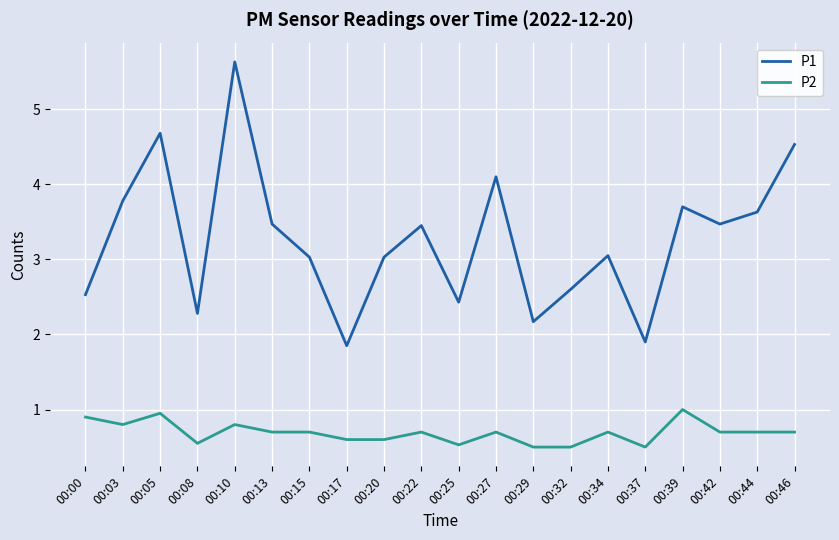

List the series in order of their overall mean, highest first.

P1, P2